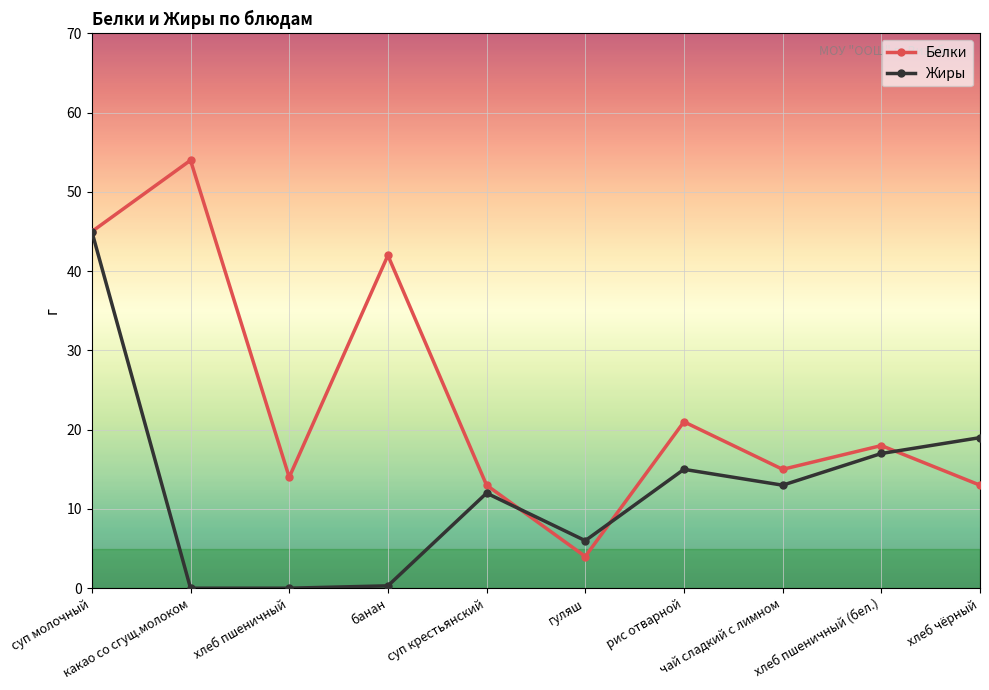

What is the difference between the Жиры values at чай сладкий с лимном and банан?

12.7